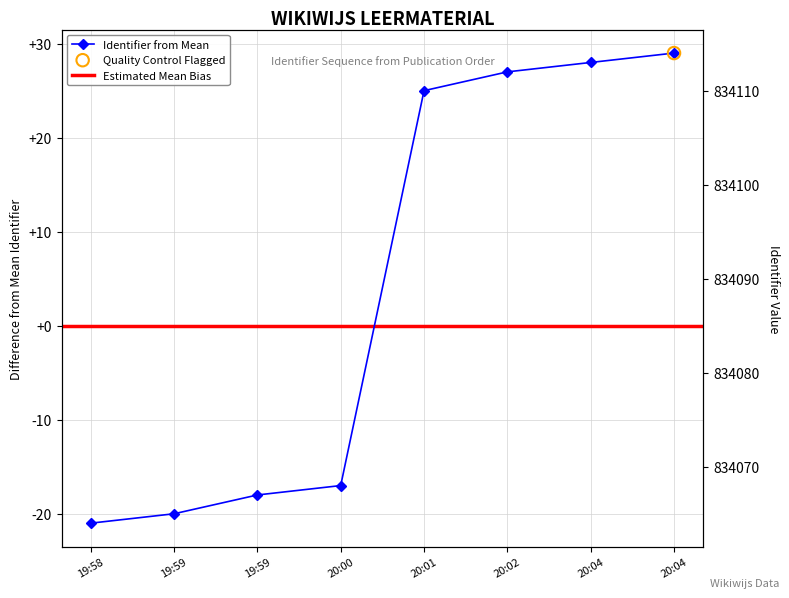

Which has a higher value, 20:04 or 20:04?

20:04